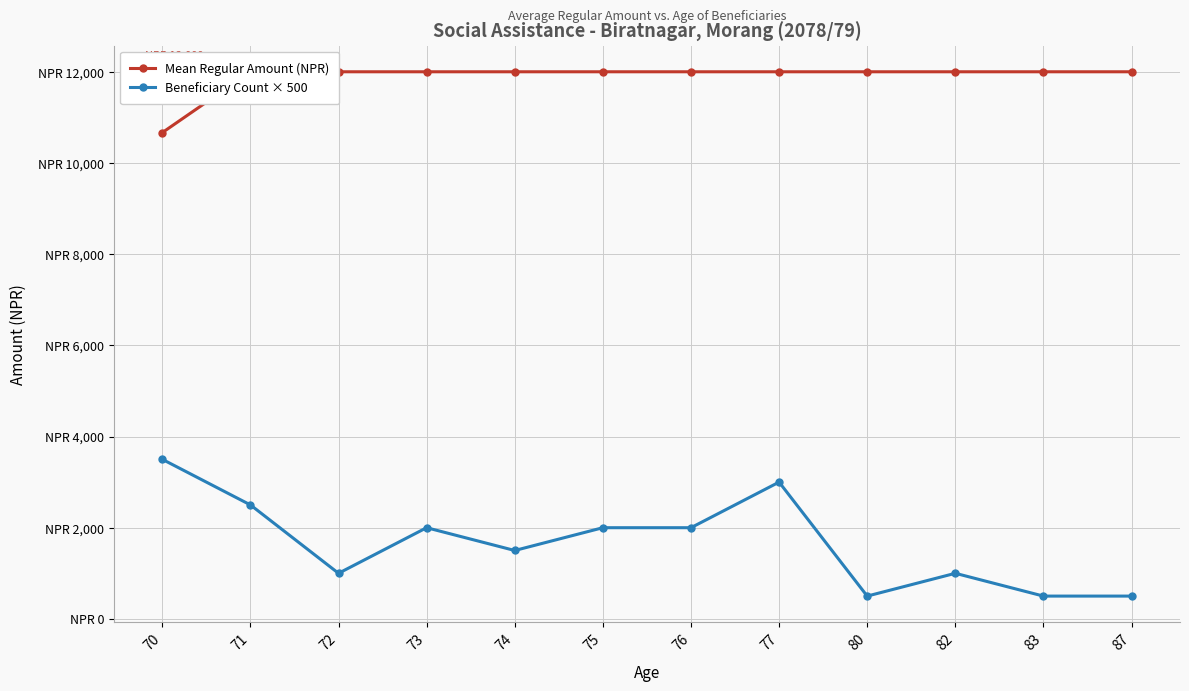

How many series are shown in this chart?

2